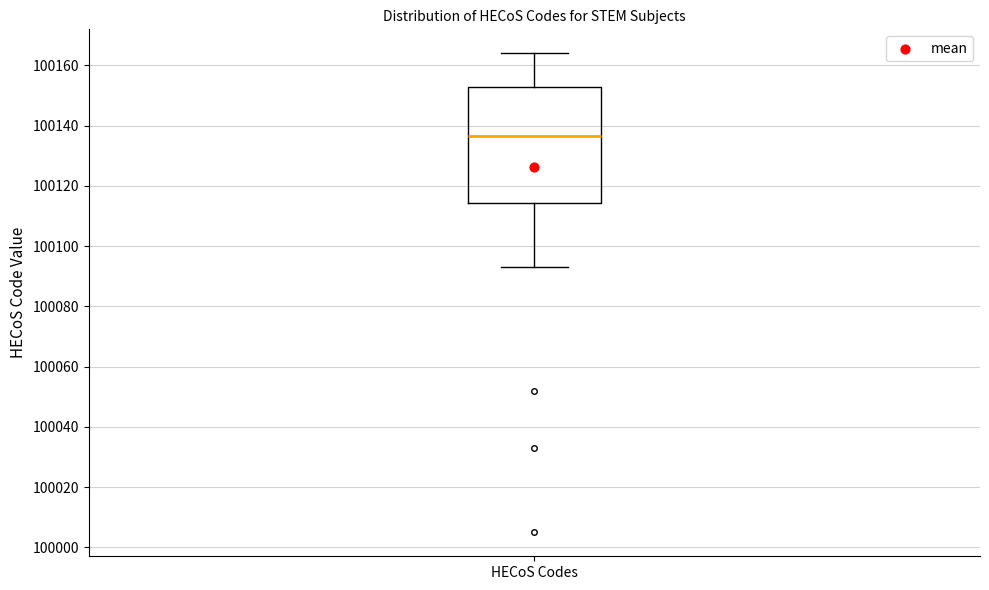

Read this box plot against the y-axis: the position of the median line, the range covered by the box, and the ends of both whiskers. The values are not printed on the chart, so give them approximately, as read against the axis.

median 100136, box 100114 to 100152, whiskers 100094 to 100164